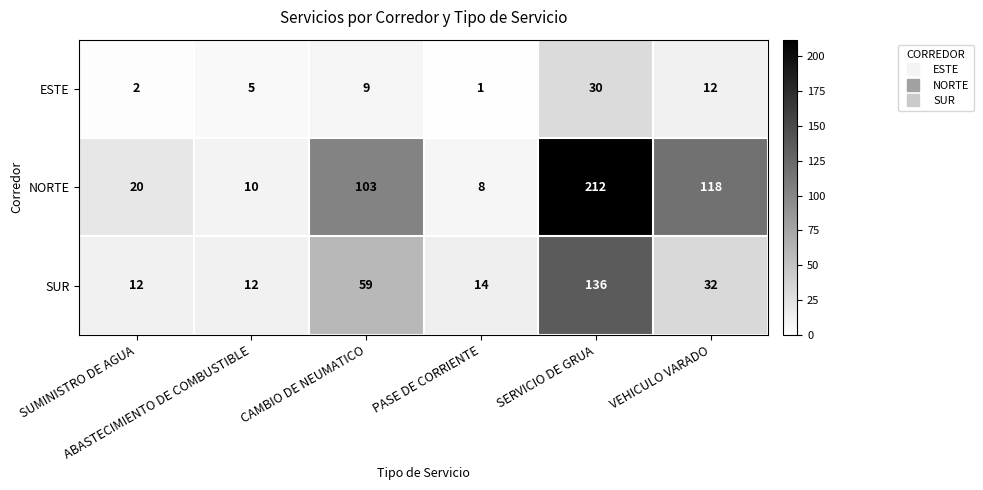

At CAMBIO DE NEUMATICO, list the series in order from smallest to largest.

ESTE, SUR, NORTE